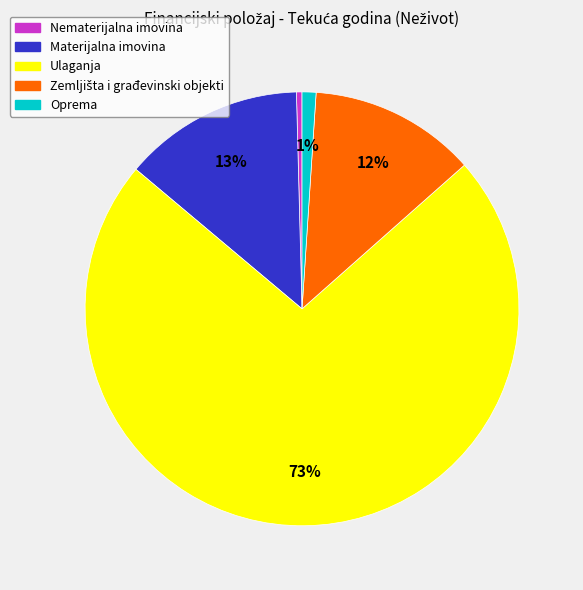

To the nearest percent, what is the average slice percentage?

20%